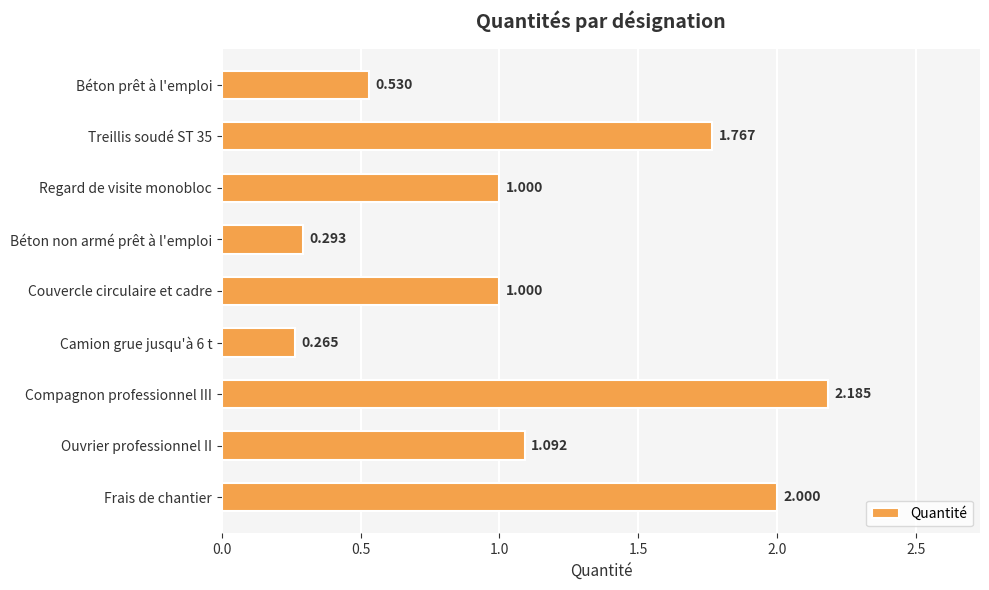

Between Béton prêt à l'emploi and Regard de visite monobloc, which is larger?

Regard de visite monobloc